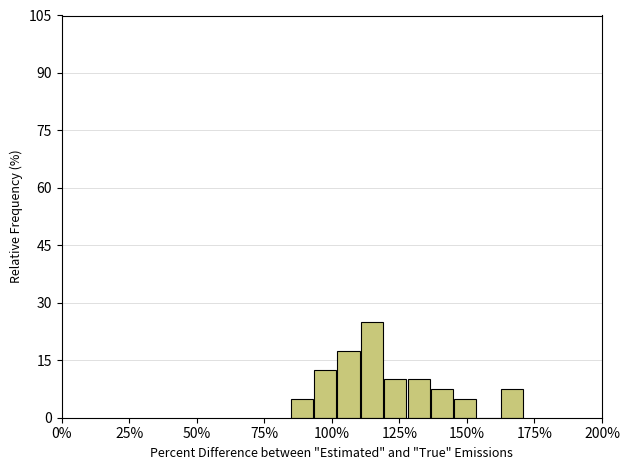

Read against the x-axis, roughly where is the centre of the tallest bar?

115